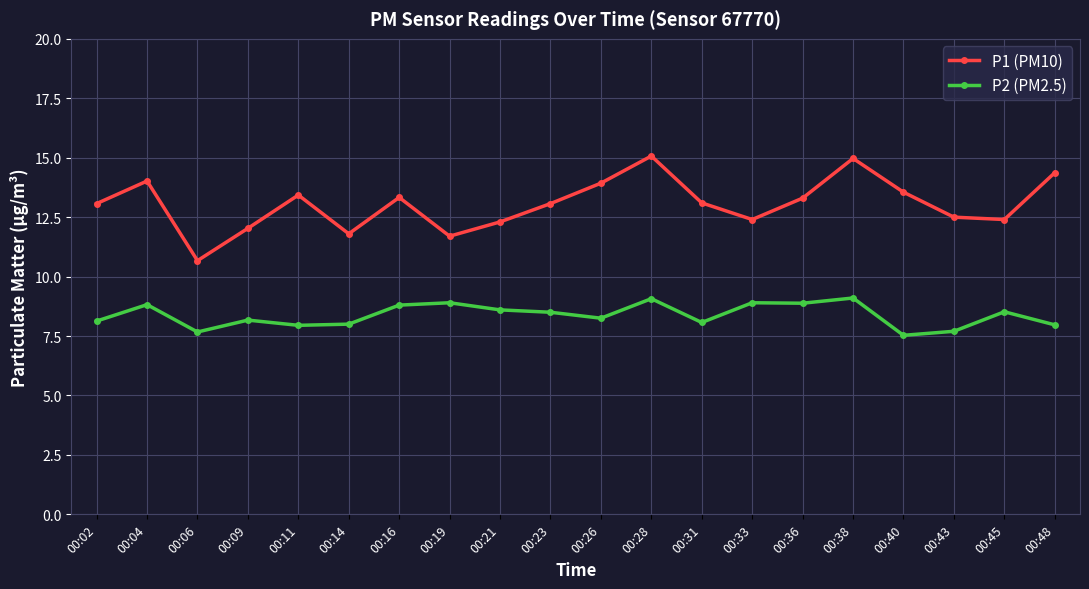

What is the sum of the P1 (PM10) values at 00:11 and 00:33?

25.8